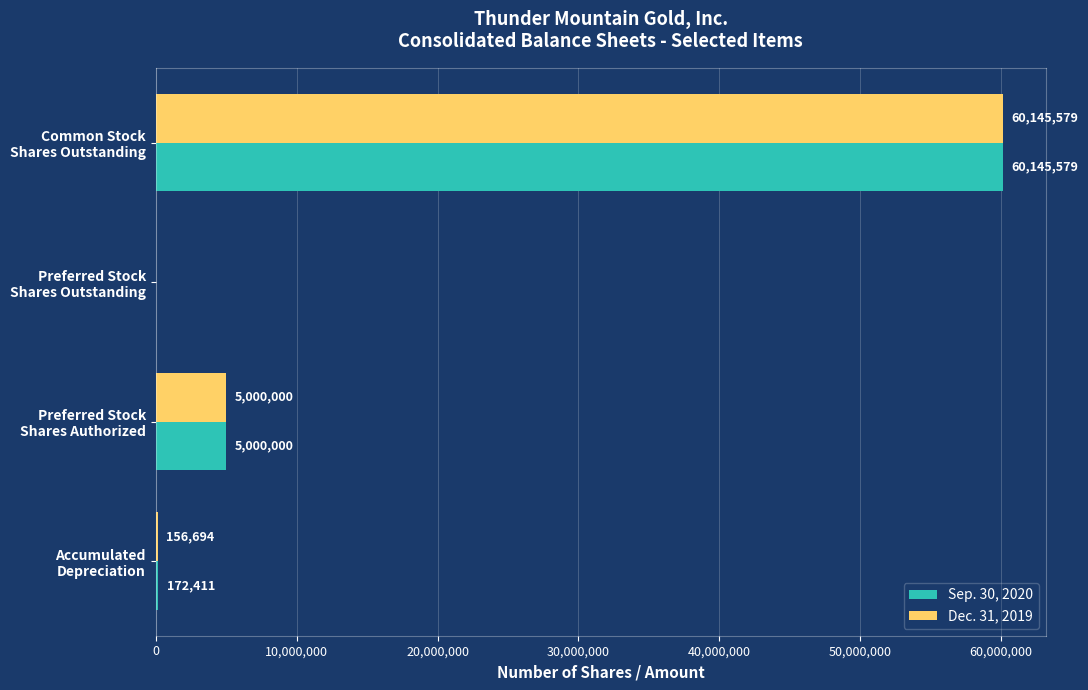

At which label is Sep. 30, 2020 closest to 30072789?

Preferred Stock
Shares Authorized